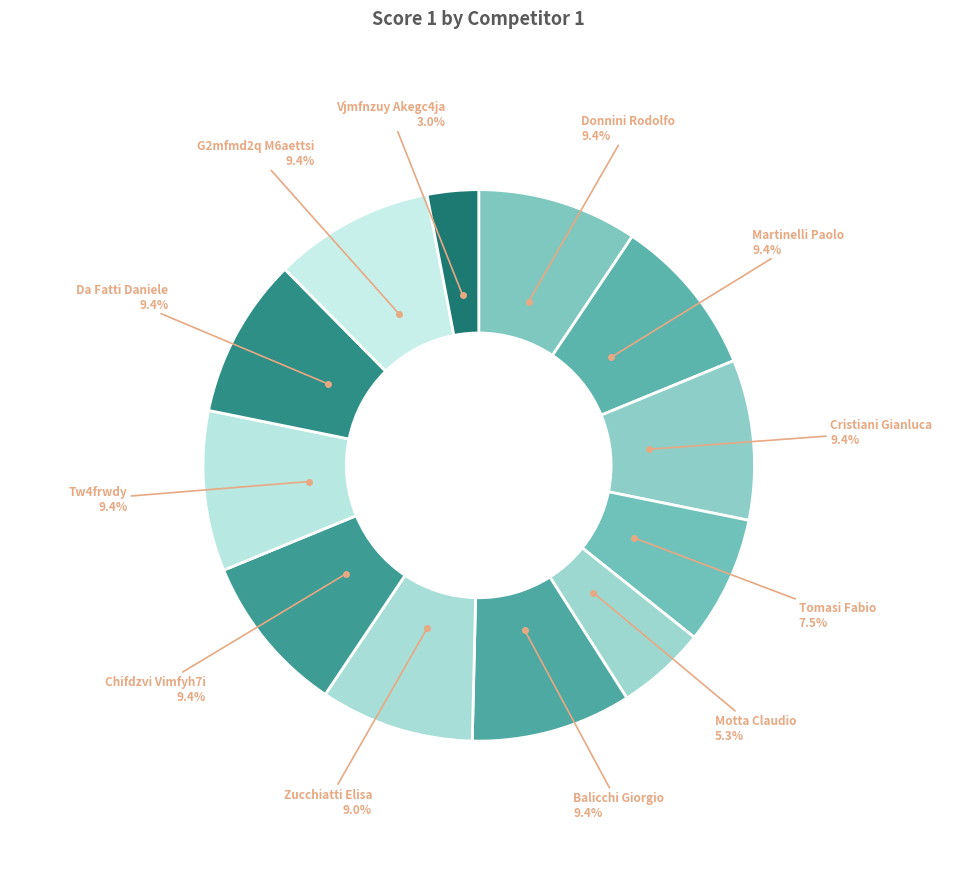

How many segments does this pie chart have?

12